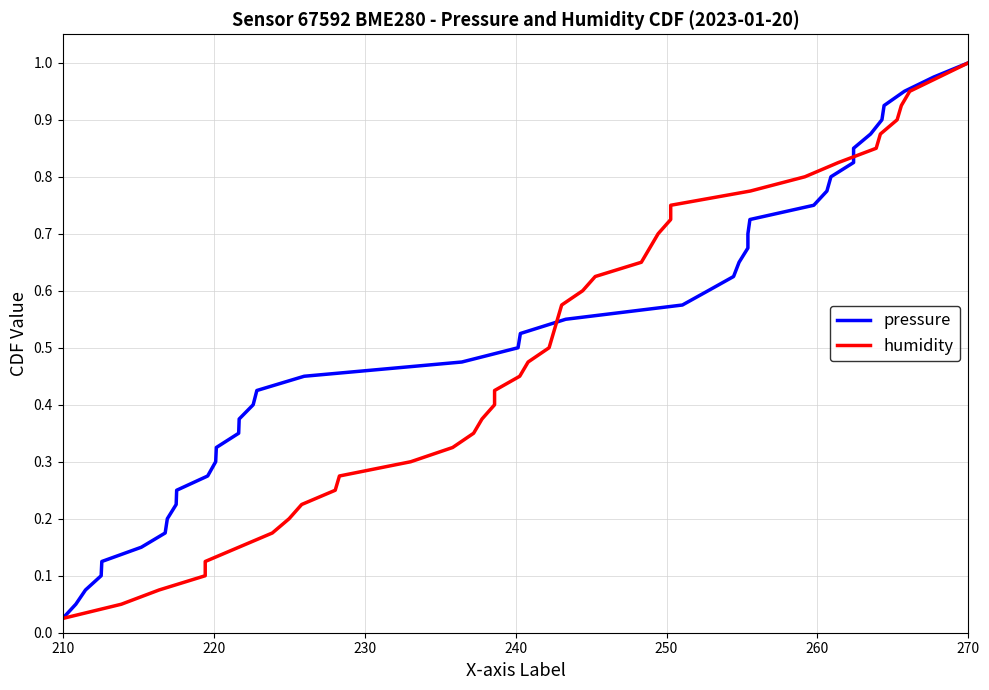

List the series in order of their peak value, lowest first.

pressure, humidity